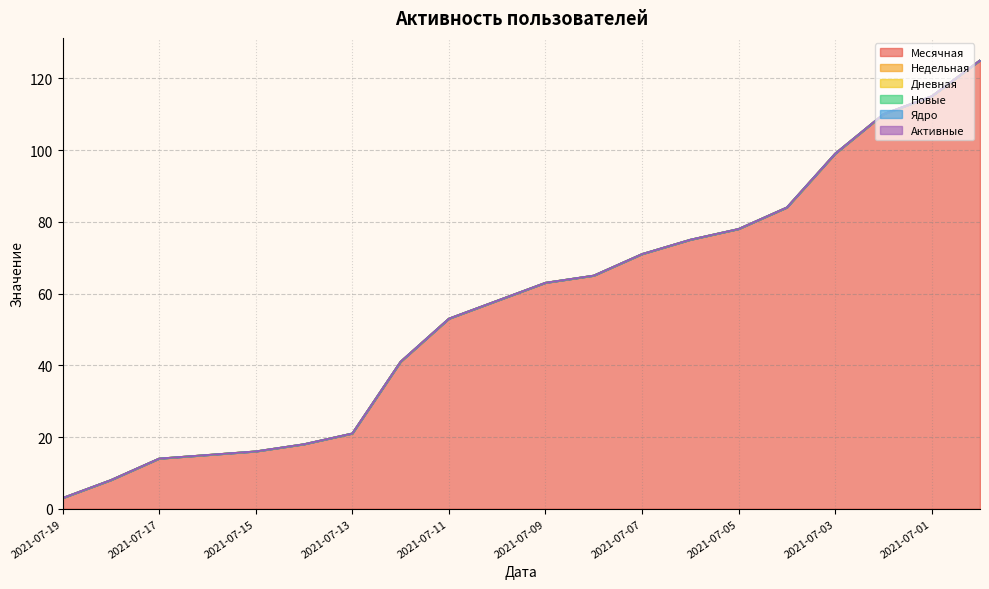

Rank the categories by Ядро value from lowest to highest.

2021-07-19, 2021-07-18, 2021-07-17, 2021-07-16, 2021-07-15, 2021-07-14, 2021-07-13, 2021-07-12, 2021-07-11, 2021-07-10, 2021-07-09, 2021-07-08, 2021-07-07, 2021-07-06, 2021-07-05, 2021-07-04, 2021-07-03, 2021-07-02, 2021-07-01, 2021-06-30